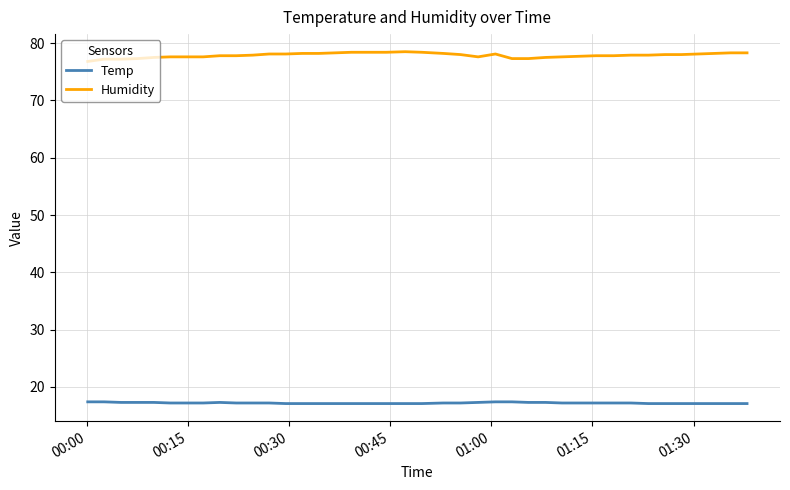

List the series in order of their peak value, lowest first.

Temp, Humidity